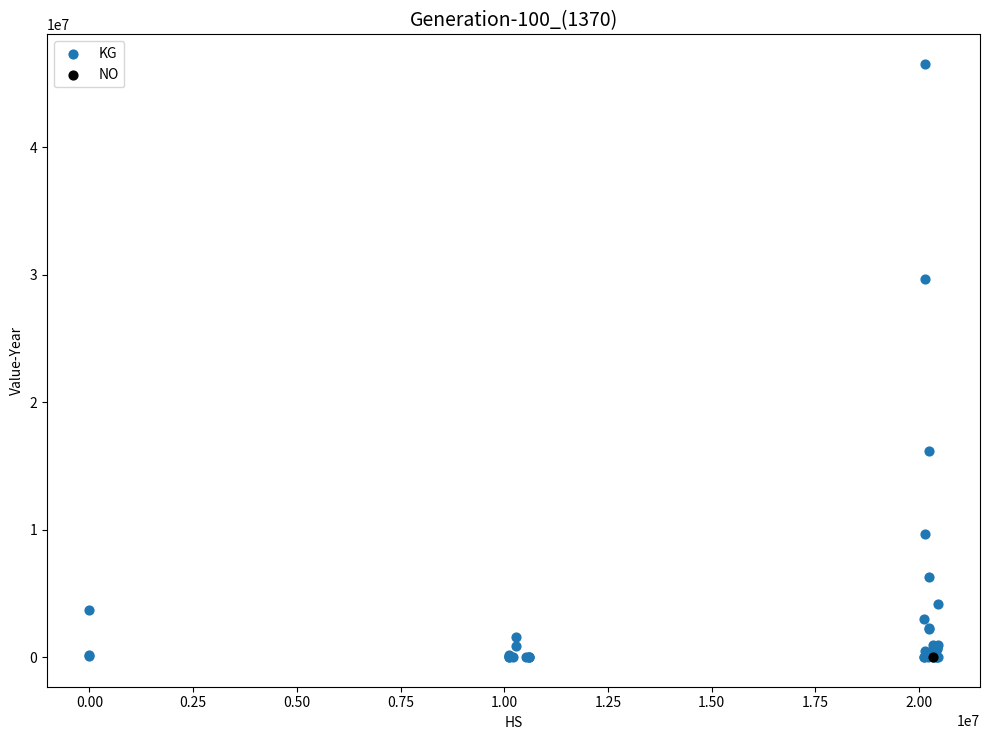

What are all the series names shown in the legend?

KG, NO